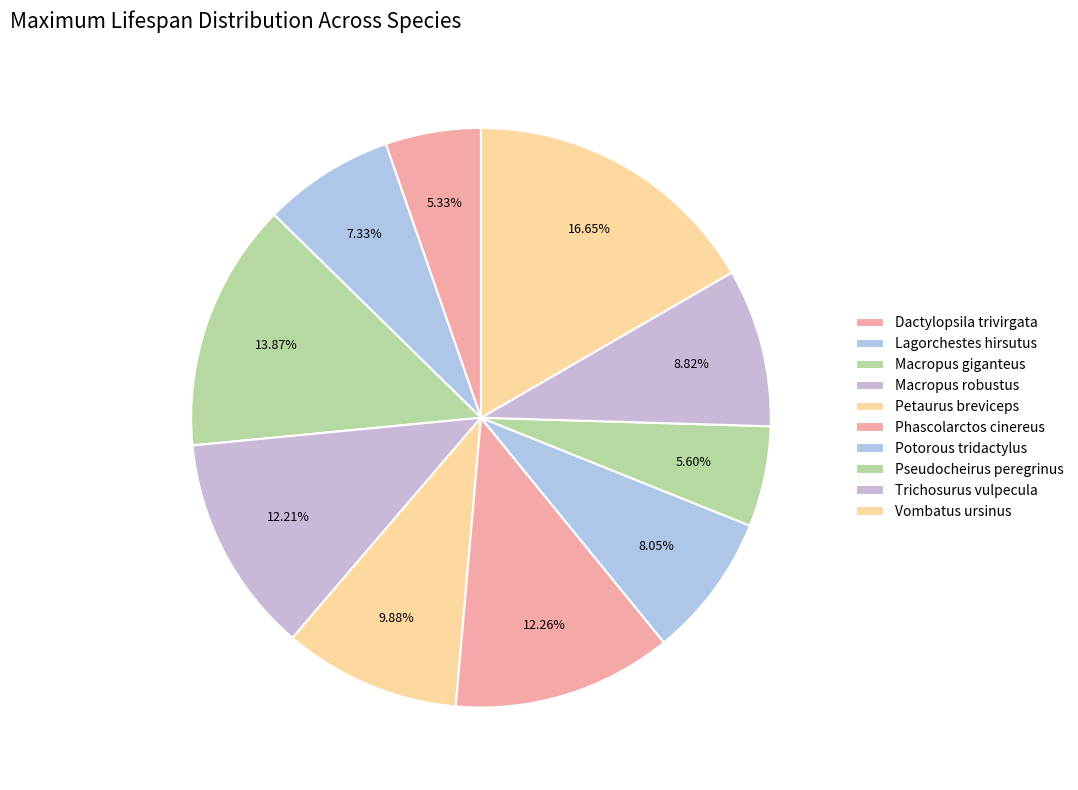

What percentage is the Vombatus ursinus slice, to the nearest percent?

17%